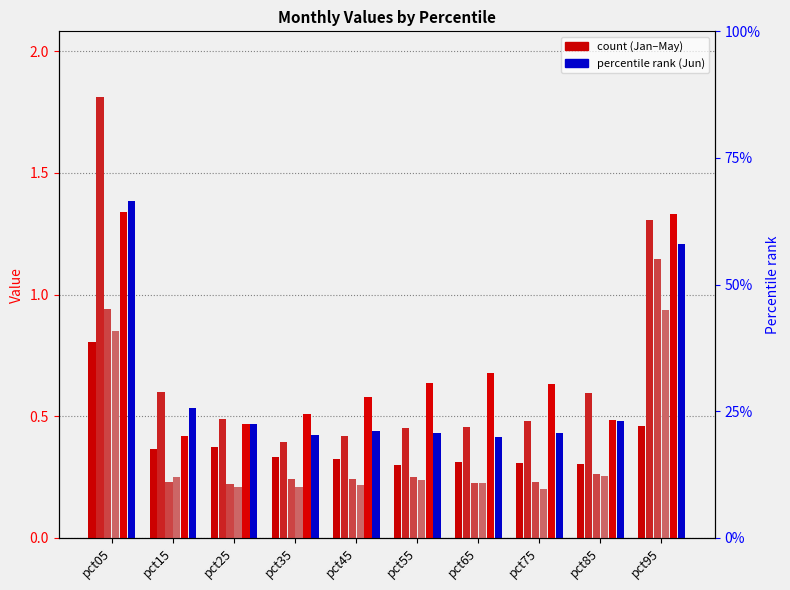

Reading left to right, extract all data points from this chart.

Jan: pct05=0.8	pct15=0.4	pct25=0.4	pct35=0.3	pct45=0.3	pct55=0.3	pct65=0.3	pct75=0.3	pct85=0.3	pct95=0.5
Feb: pct05=1.8	pct15=0.6	pct25=0.5	pct35=0.4	pct45=0.4	pct55=0.5	pct65=0.5	pct75=0.5	pct85=0.6	pct95=1.3
Mar: pct05=0.9	pct15=0.2	pct25=0.2	pct35=0.2	pct45=0.2	pct55=0.2	pct65=0.2	pct75=0.2	pct85=0.3	pct95=1.1
Apr: pct05=0.8	pct15=0.2	pct25=0.2	pct35=0.2	pct45=0.2	pct55=0.2	pct65=0.2	pct75=0.2	pct85=0.3	pct95=0.9
May: pct05=1.3	pct15=0.4	pct25=0.5	pct35=0.5	pct45=0.6	pct55=0.6	pct65=0.7	pct75=0.6	pct85=0.5	pct95=1.3
Jun: pct05=1.4	pct15=0.5	pct25=0.5	pct35=0.4	pct45=0.4	pct55=0.4	pct65=0.4	pct75=0.4	pct85=0.5	pct95=1.2